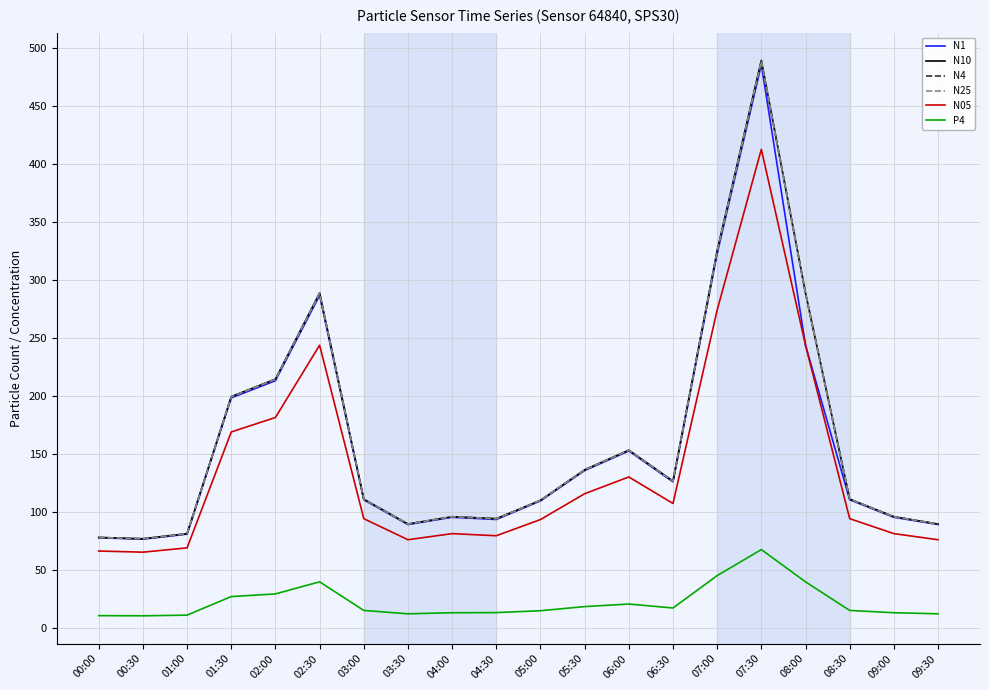

Where is N1 nearest to the value 281?

02:30